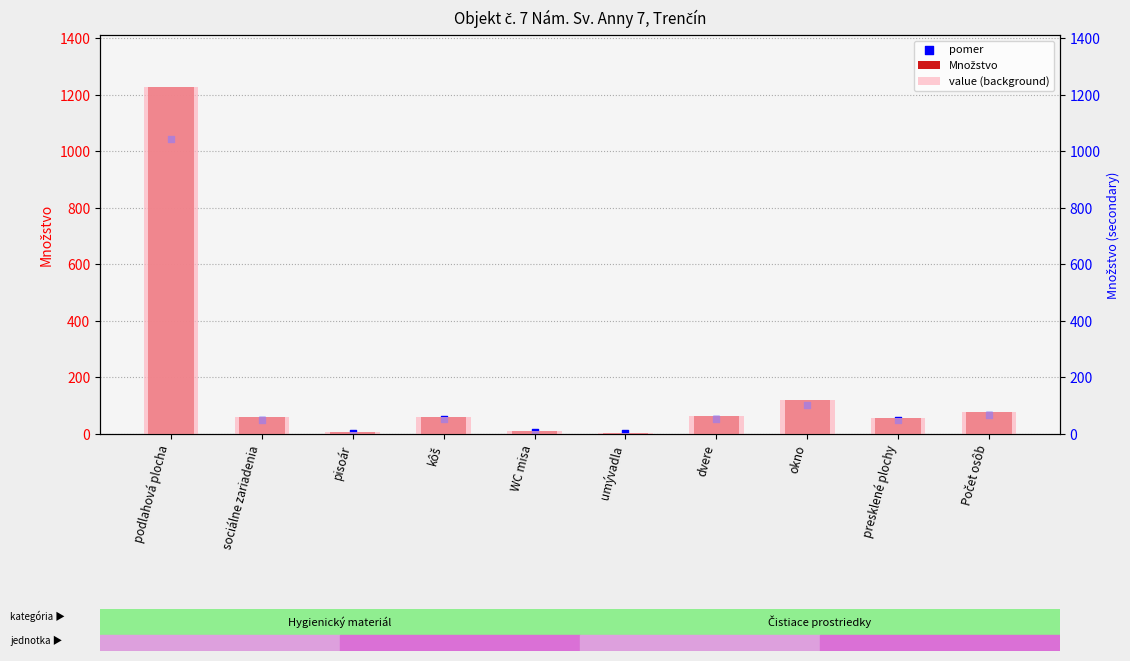

At which category is the sum across all series the highest?

podlahová plocha